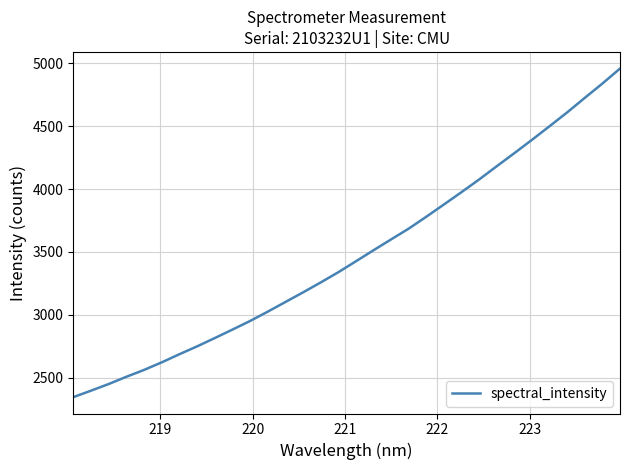

What is the smallest value displayed?

2344.7